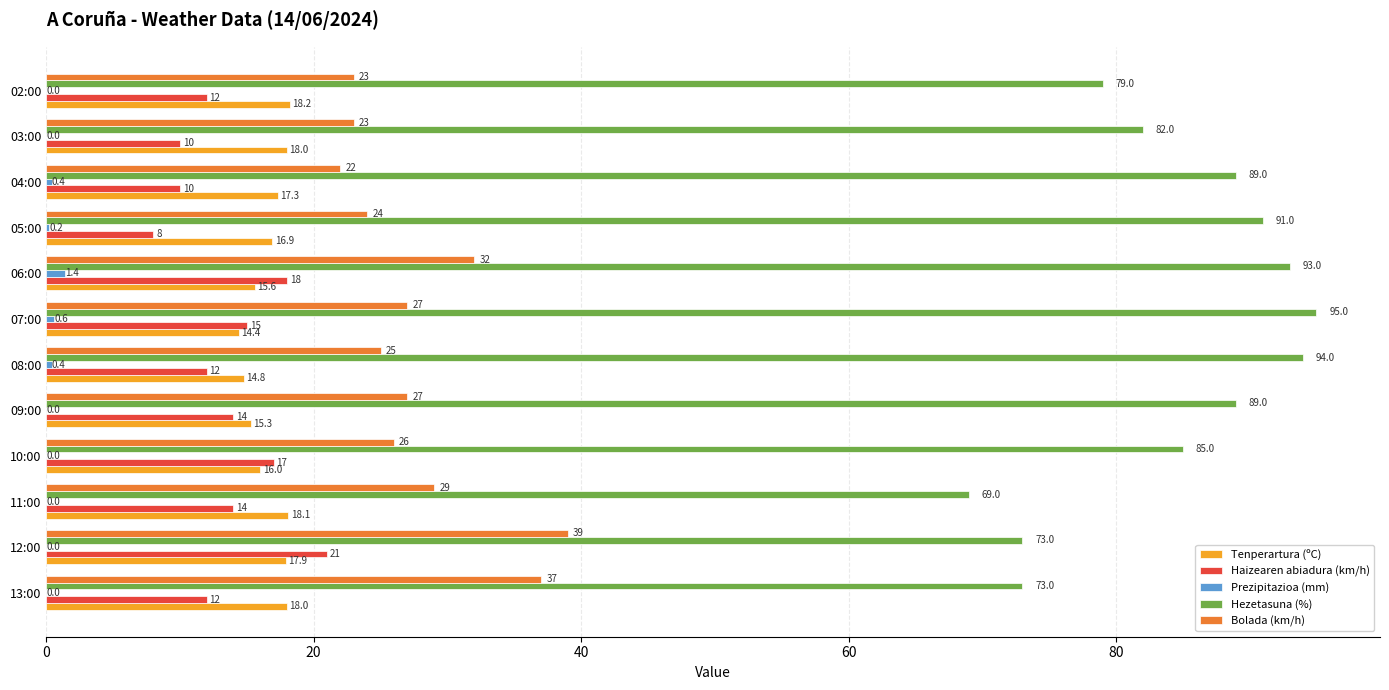

Count the number of data series in this chart.

5